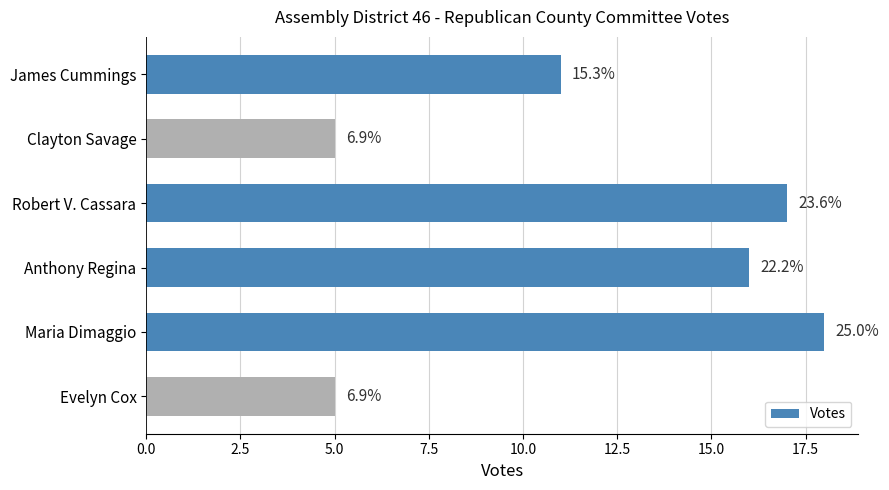

Does the chart contain any negative values?

No